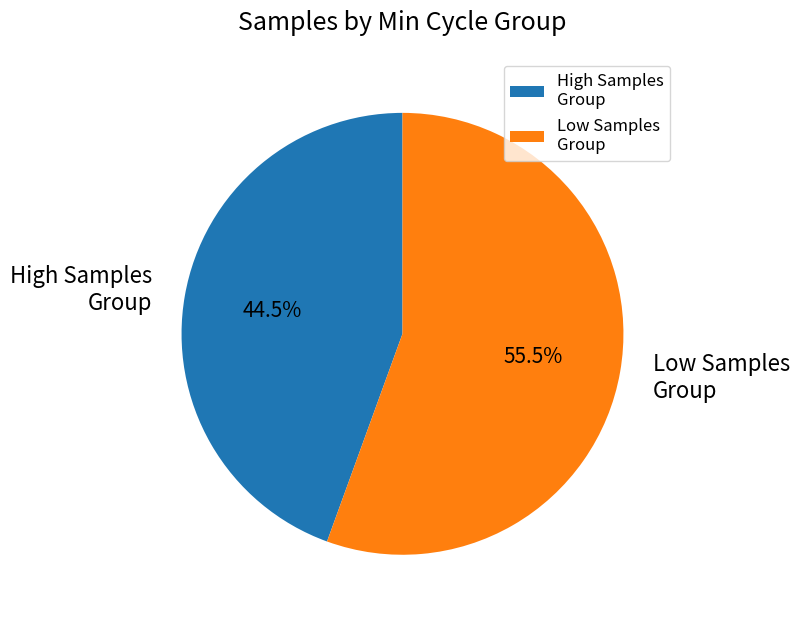

How many slices are in this pie chart?

2